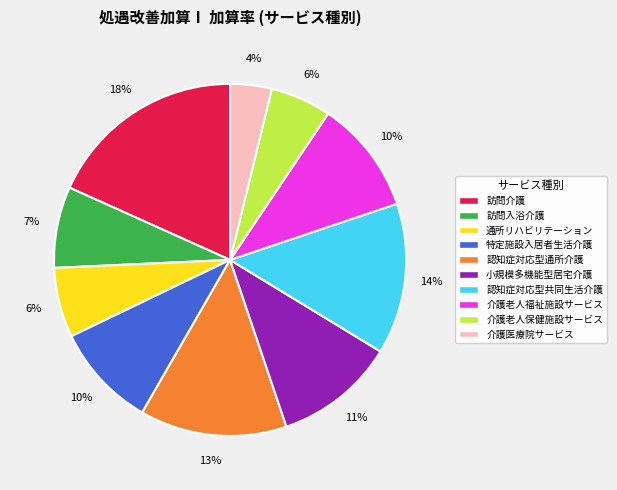

To the nearest percent, what is the difference between the largest and smallest slice percentages?

14%